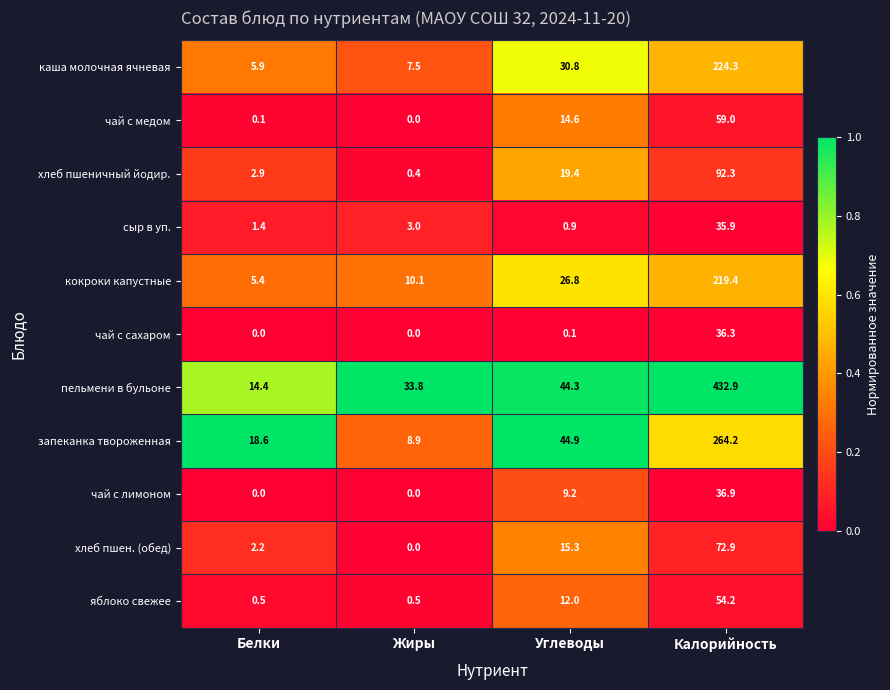

What is the sum of the пельмени в бульоне values at Белки and Углеводы?

58.7